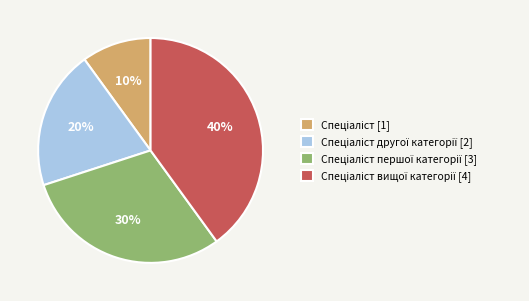

Is there a majority slice in this chart?

No